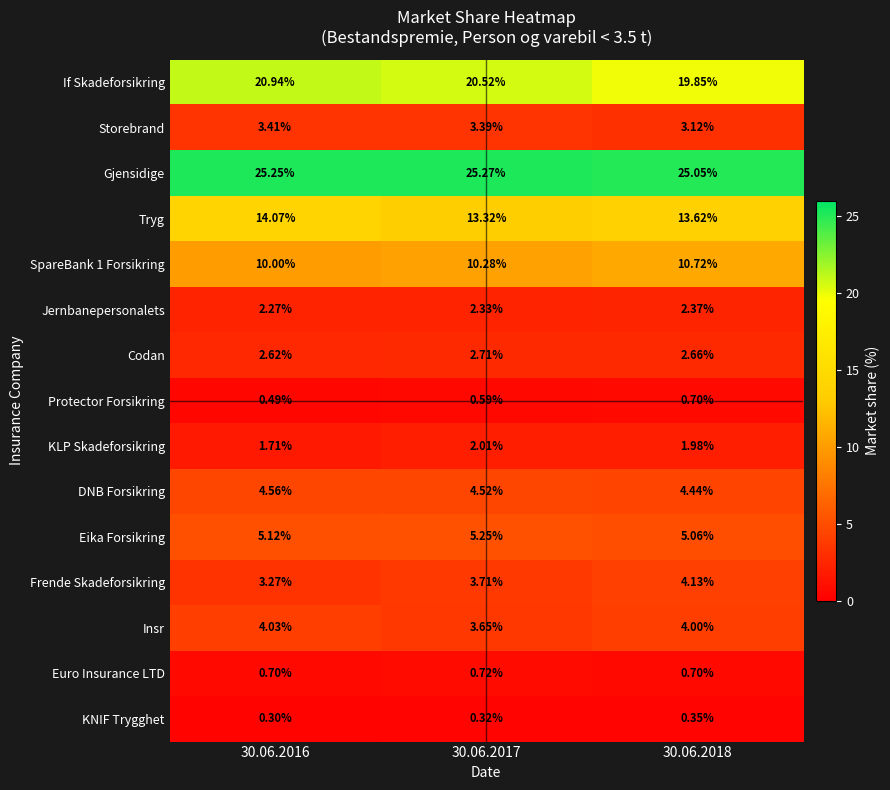

Between 30.06.2016 and 30.06.2018, which series saw the biggest shift?

If Skadeforsikring